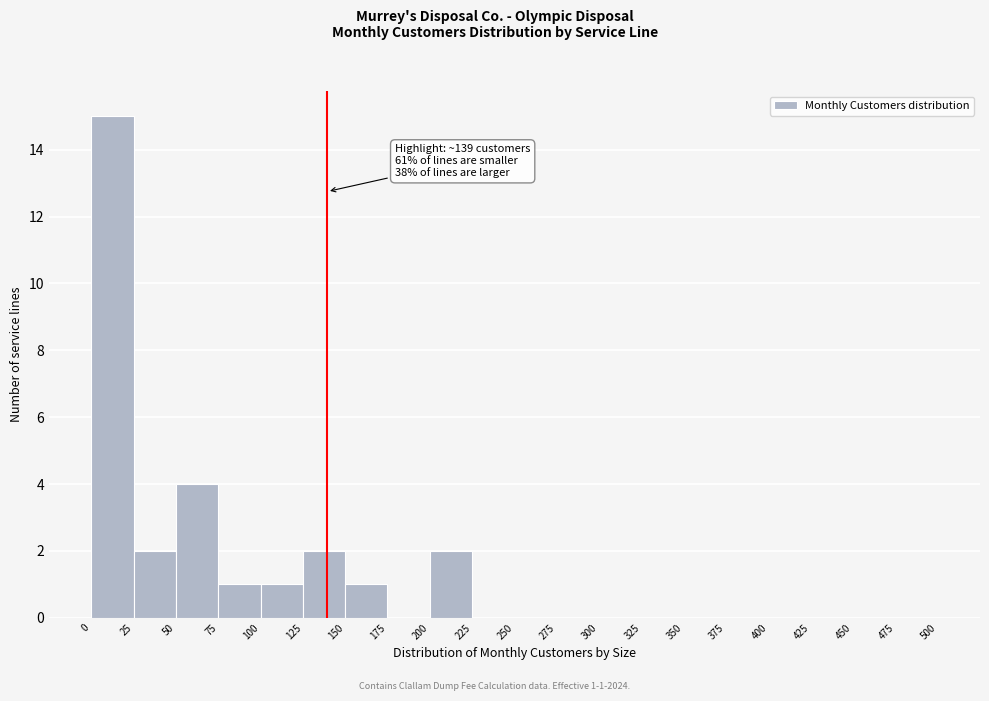

Which range on the x-axis has the tallest bar?

0 to 25